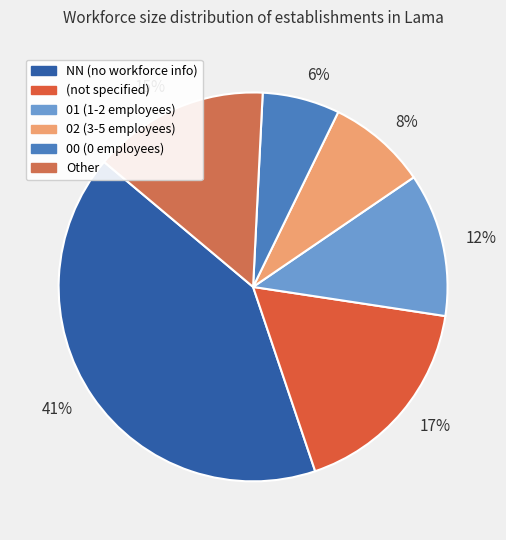

To the nearest percent, what is the difference between the largest and smallest slice percentages?

35%